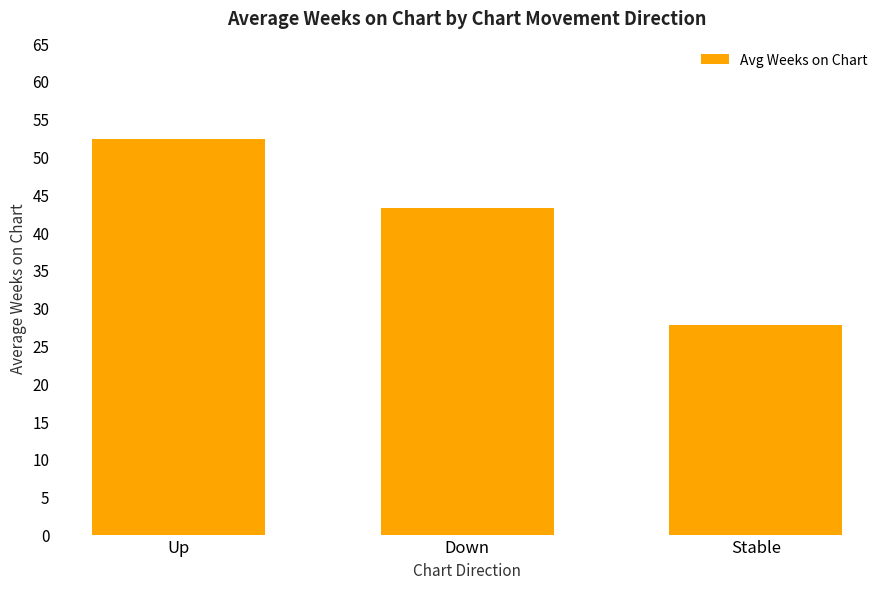

At which label does the data first exceed 43?

Up